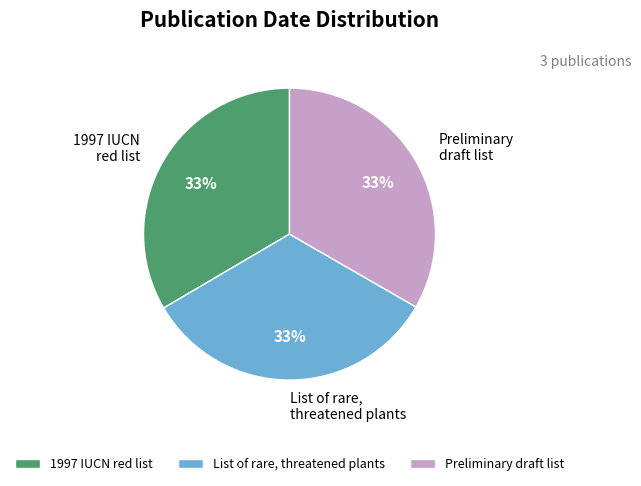

Is there any slice that represents more than half of the pie?

No